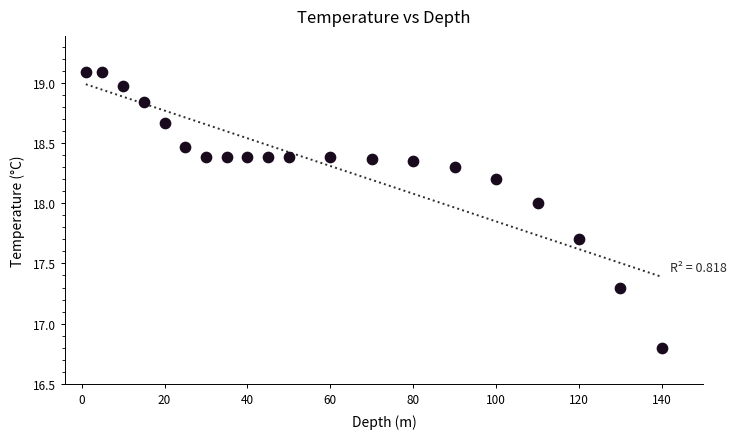

What is the range of X values (max minus min)?

139.0